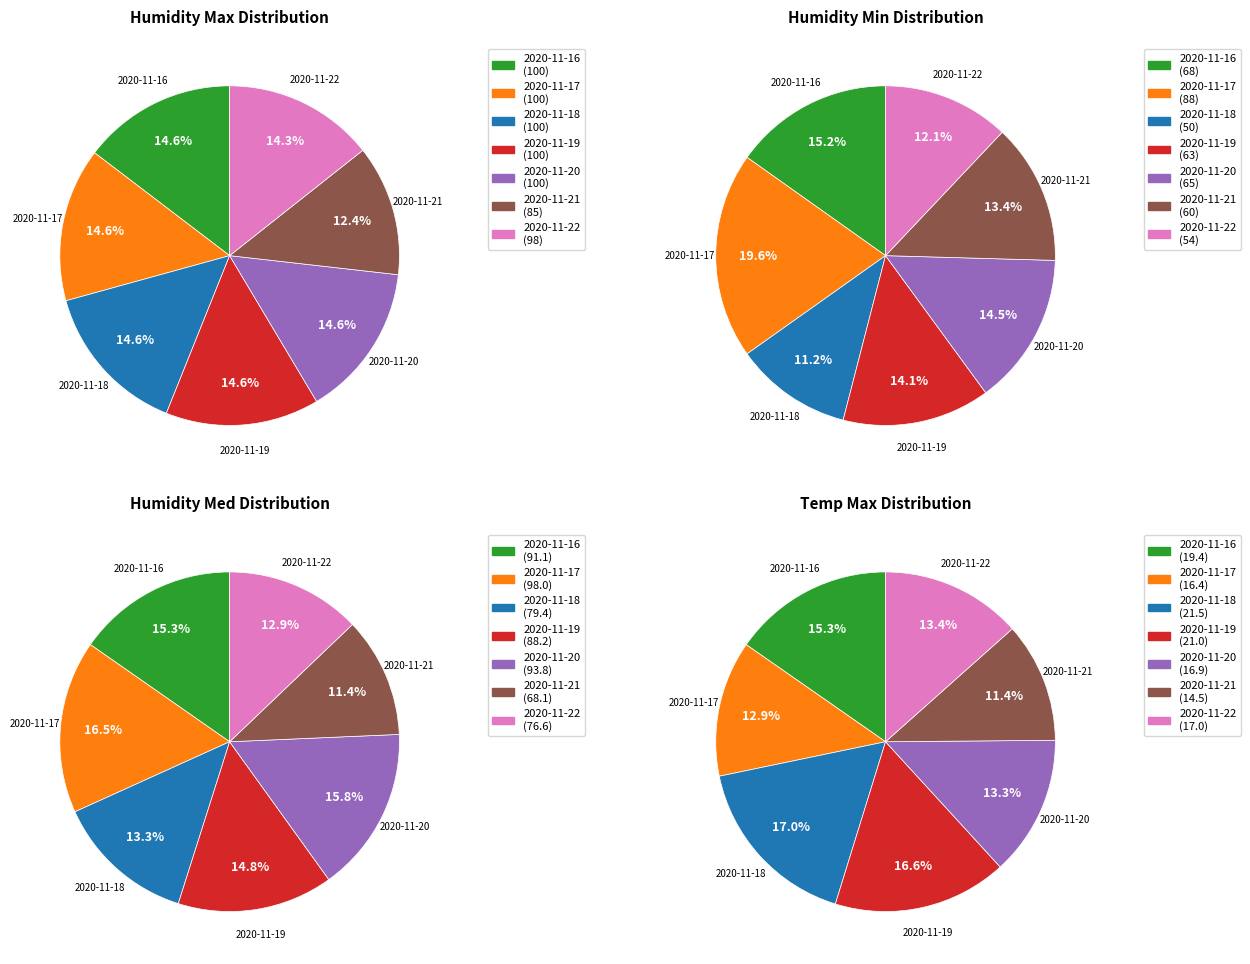

To the nearest percent, what is the difference between the largest and smallest slice percentages?

6%